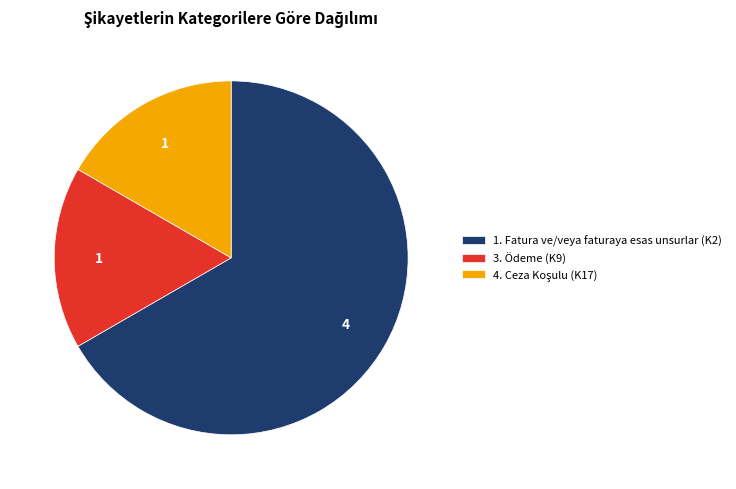

Which category has the biggest portion of the pie?

1. Fatura ve/veya faturaya esas unsurlar (K2)